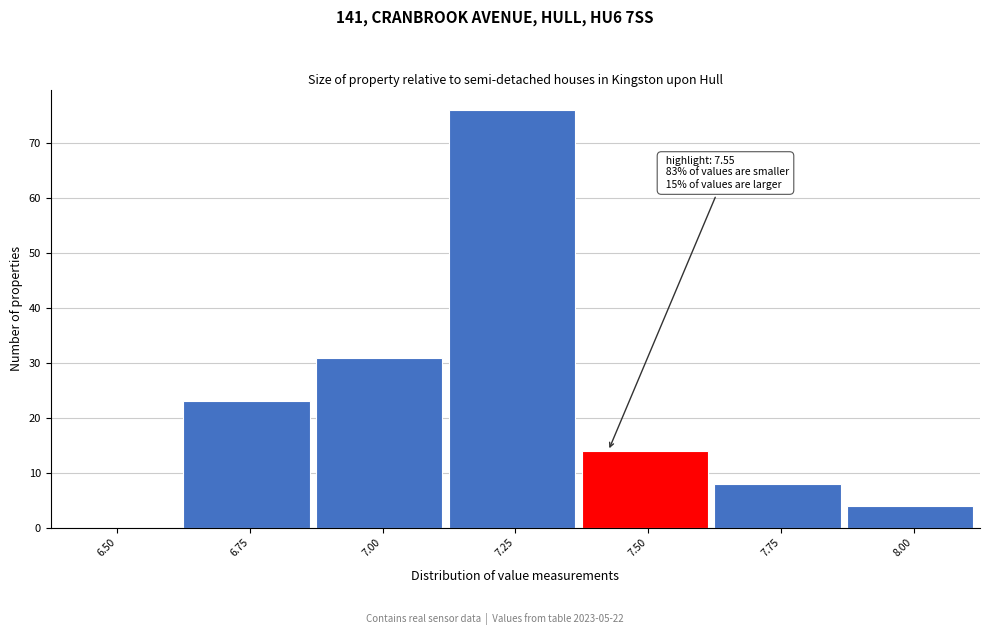

Reading left to right, list all the values displayed in this chart.

6.50=0	6.75=23	7.00=31	7.25=76	7.50=14	7.75=8	8.00=4